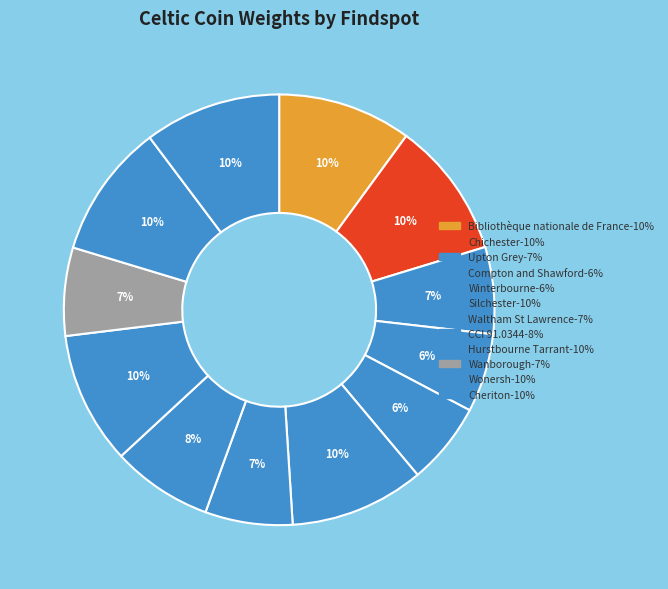

To the nearest percent, what is the difference between the largest and smallest slice percentages?

4%